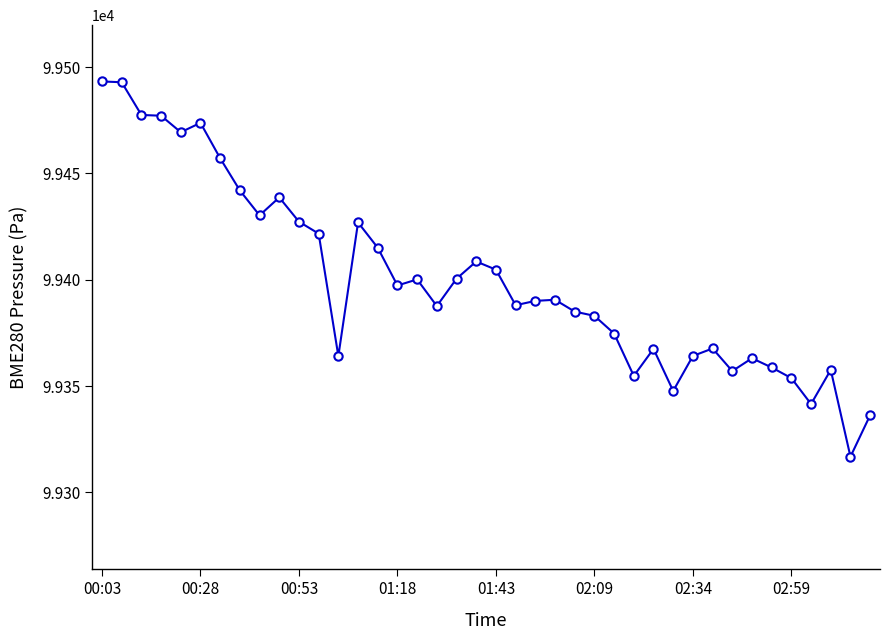

What is the value of the 18th point from the left?

99387.6